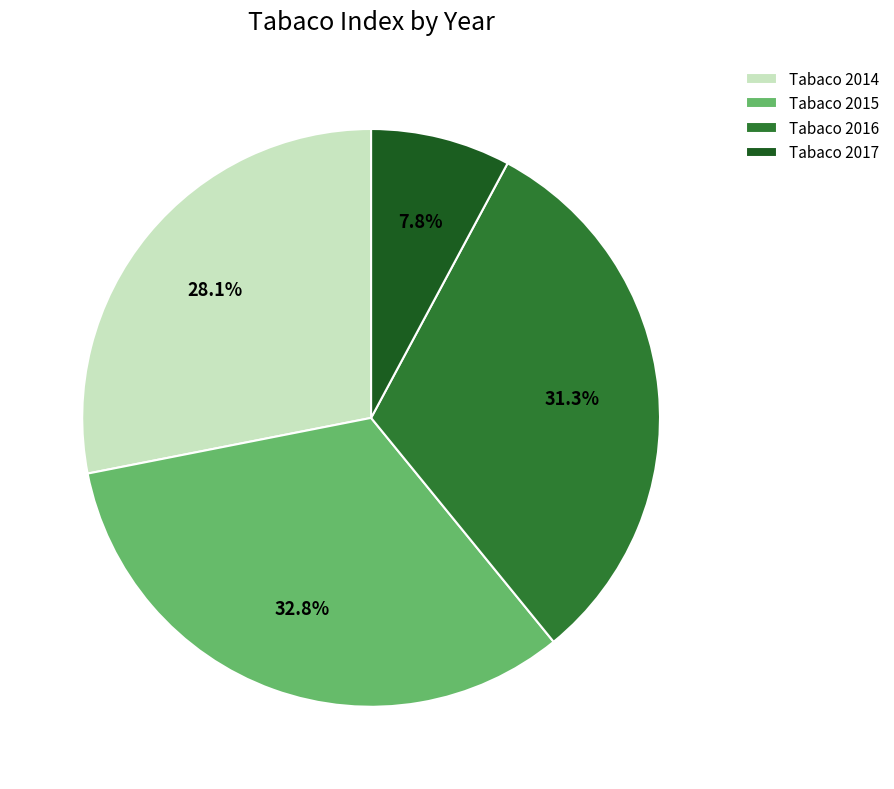

Is there any slice that represents more than half of the pie?

No